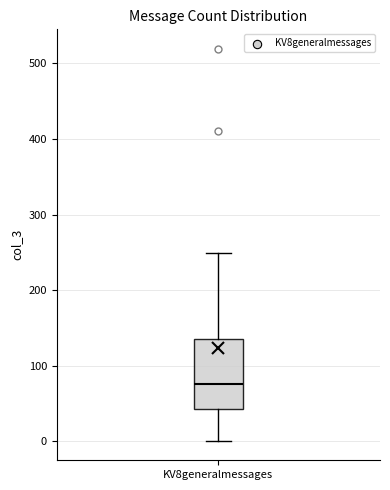

Transcribe this box plot: give where the median line is, the range the box spans, and where the two whiskers end, as read against the y-axis. The values are not printed on the chart, so give them approximately, as read against the axis.

median 80, box 40 to 140, whiskers 0 to 250